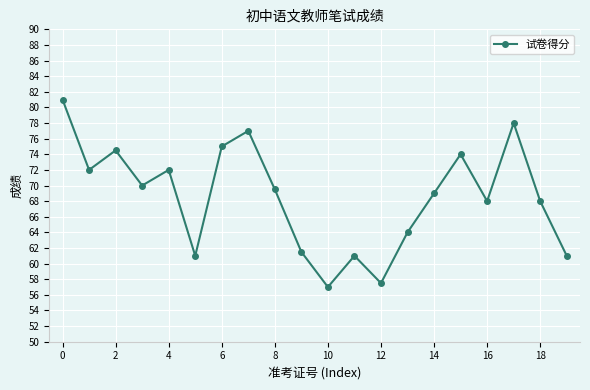

True or false: there are more than 2 points higher than both neighbors.

True